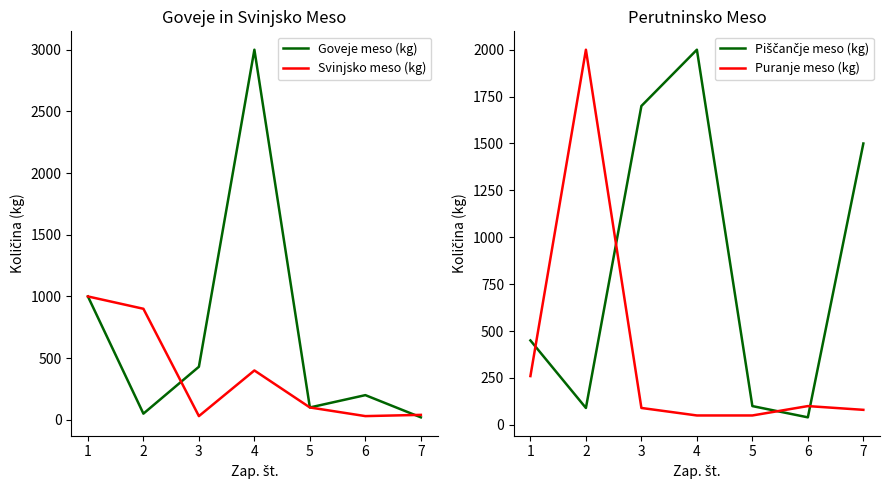

How many distinct data groups are displayed?

4